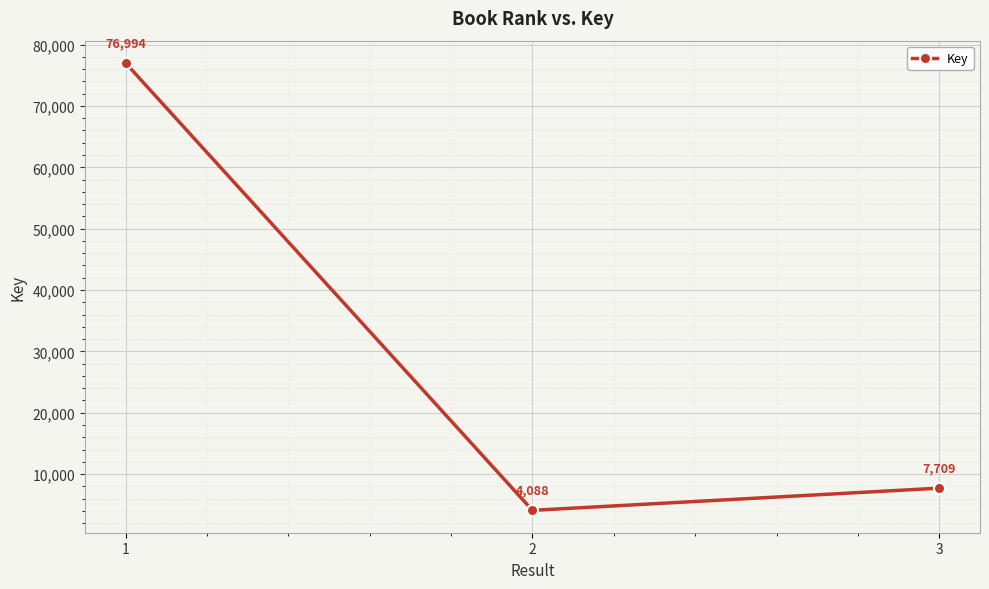

How many series are shown in this chart?

1